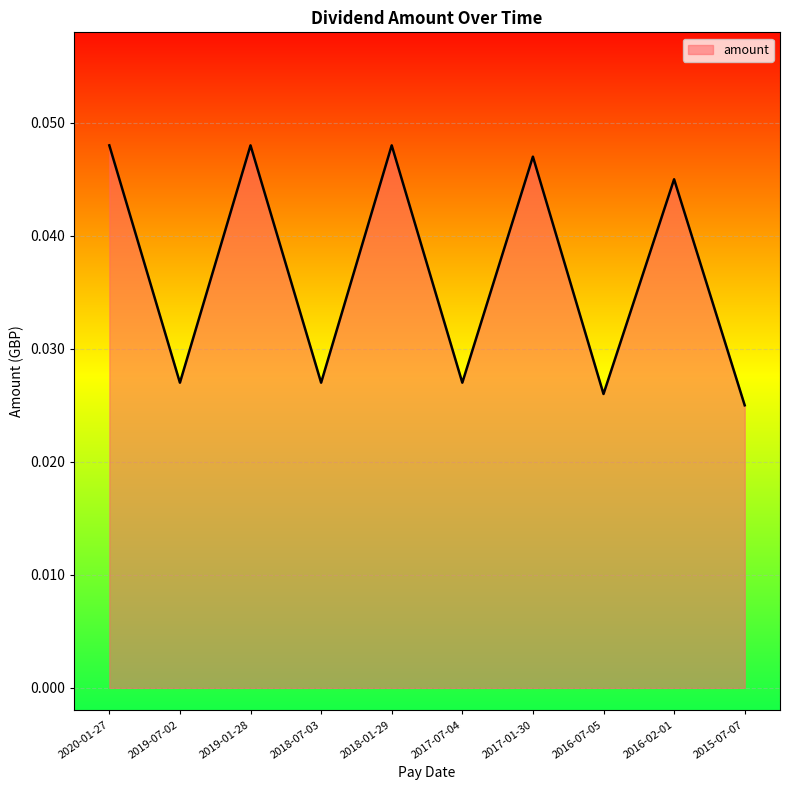

What position from the right is 2019-07-02?

9